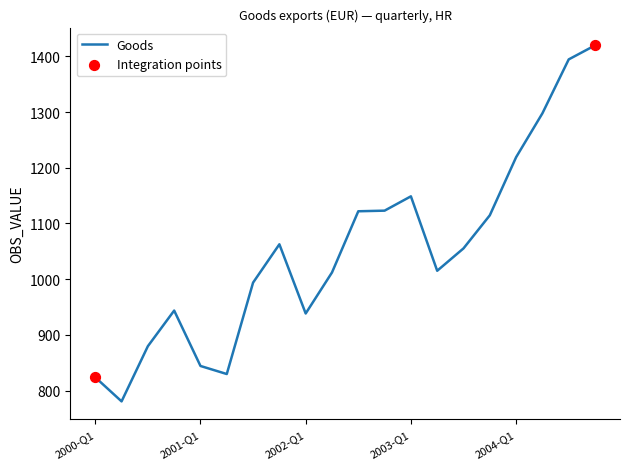

What is the smallest value displayed?

780.7